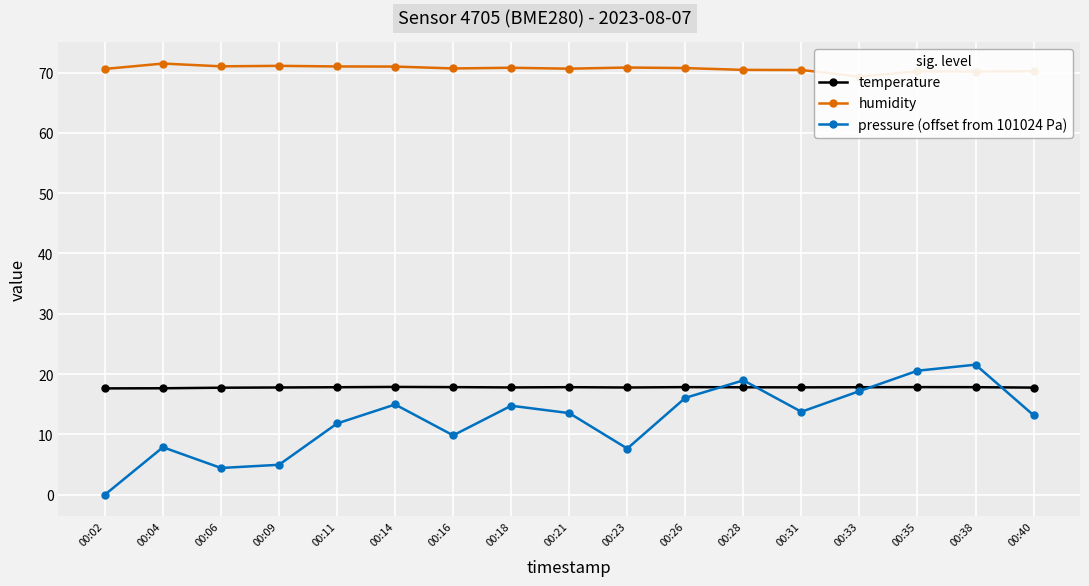

What is the approximate value of humidity at 00:40?

70.2